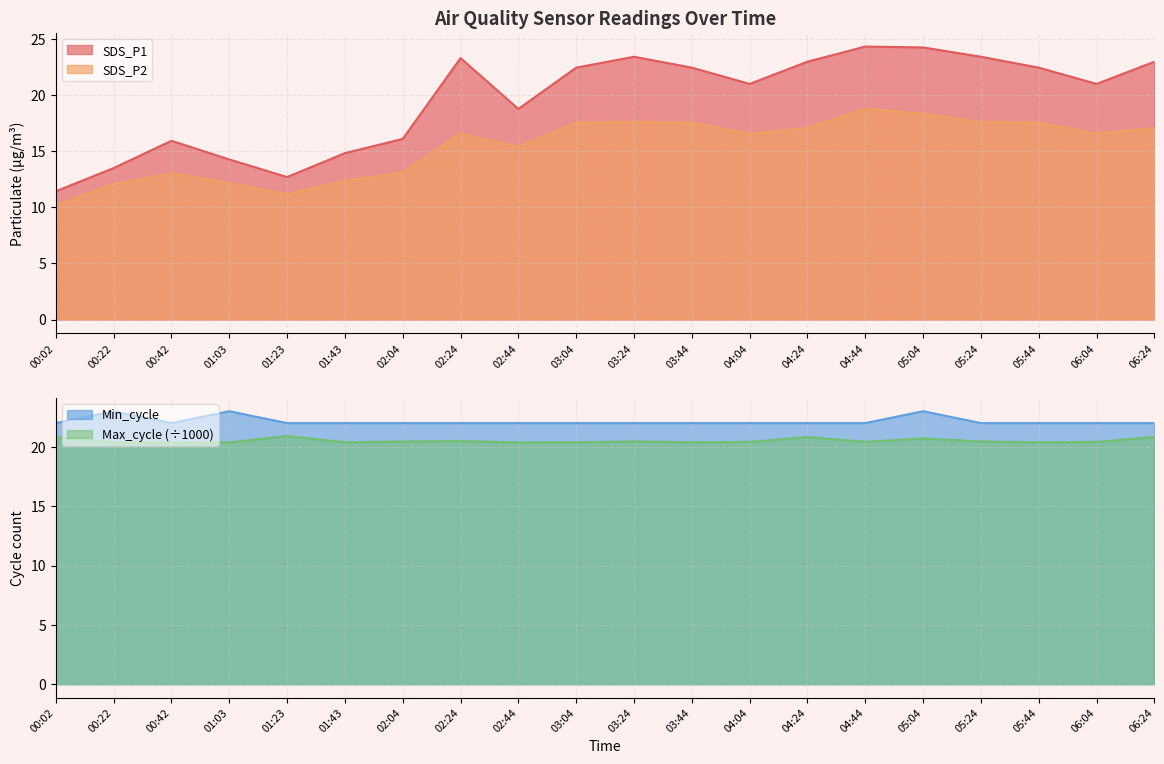

What is the highest value of the SDS_P2 series?

18.8